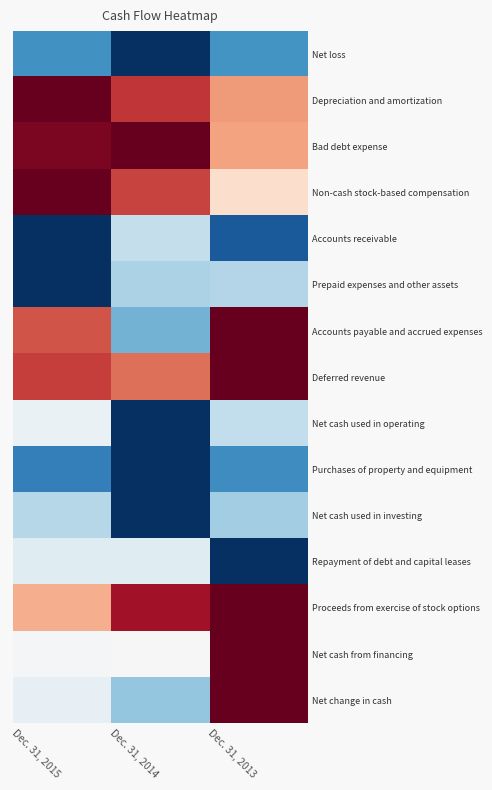

Reading right to left, transcribe all the data shown in this chart.

Net loss: Dec. 31, 2013=-0.6	Dec. 31, 2014=-1.0	Dec. 31, 2015=-0.6
Depreciation and amortization: Dec. 31, 2013=0.4	Dec. 31, 2014=0.7	Dec. 31, 2015=1.0
Bad debt expense: Dec. 31, 2013=0.4	Dec. 31, 2014=1.0	Dec. 31, 2015=0.9
Non-cash stock-based compensation: Dec. 31, 2013=0.2	Dec. 31, 2014=0.7	Dec. 31, 2015=1.0
Accounts receivable: Dec. 31, 2013=-0.8	Dec. 31, 2014=-0.2	Dec. 31, 2015=-1.0
Prepaid expenses and other assets: Dec. 31, 2013=-0.3	Dec. 31, 2014=-0.3	Dec. 31, 2015=-1.0
Accounts payable and accrued expenses: Dec. 31, 2013=1.0	Dec. 31, 2014=-0.5	Dec. 31, 2015=0.6
Deferred revenue: Dec. 31, 2013=1.0	Dec. 31, 2014=0.5	Dec. 31, 2015=0.7
Net cash used in operating: Dec. 31, 2013=-0.2	Dec. 31, 2014=-1.0	Dec. 31, 2015=-0.1
Purchases of property and equipment: Dec. 31, 2013=-0.6	Dec. 31, 2014=-1.0	Dec. 31, 2015=-0.7
Net cash used in investing: Dec. 31, 2013=-0.4	Dec. 31, 2014=-1.0	Dec. 31, 2015=-0.3
Repayment of debt and capital leases: Dec. 31, 2013=-1.0	Dec. 31, 2014=-0.1	Dec. 31, 2015=-0.1
Proceeds from exercise of stock options: Dec. 31, 2013=1.0	Dec. 31, 2014=0.8	Dec. 31, 2015=0.4
Net cash from financing: Dec. 31, 2013=1.0	Dec. 31, 2014=0.0	Dec. 31, 2015=-0.0
Net change in cash: Dec. 31, 2013=1.0	Dec. 31, 2014=-0.4	Dec. 31, 2015=-0.1